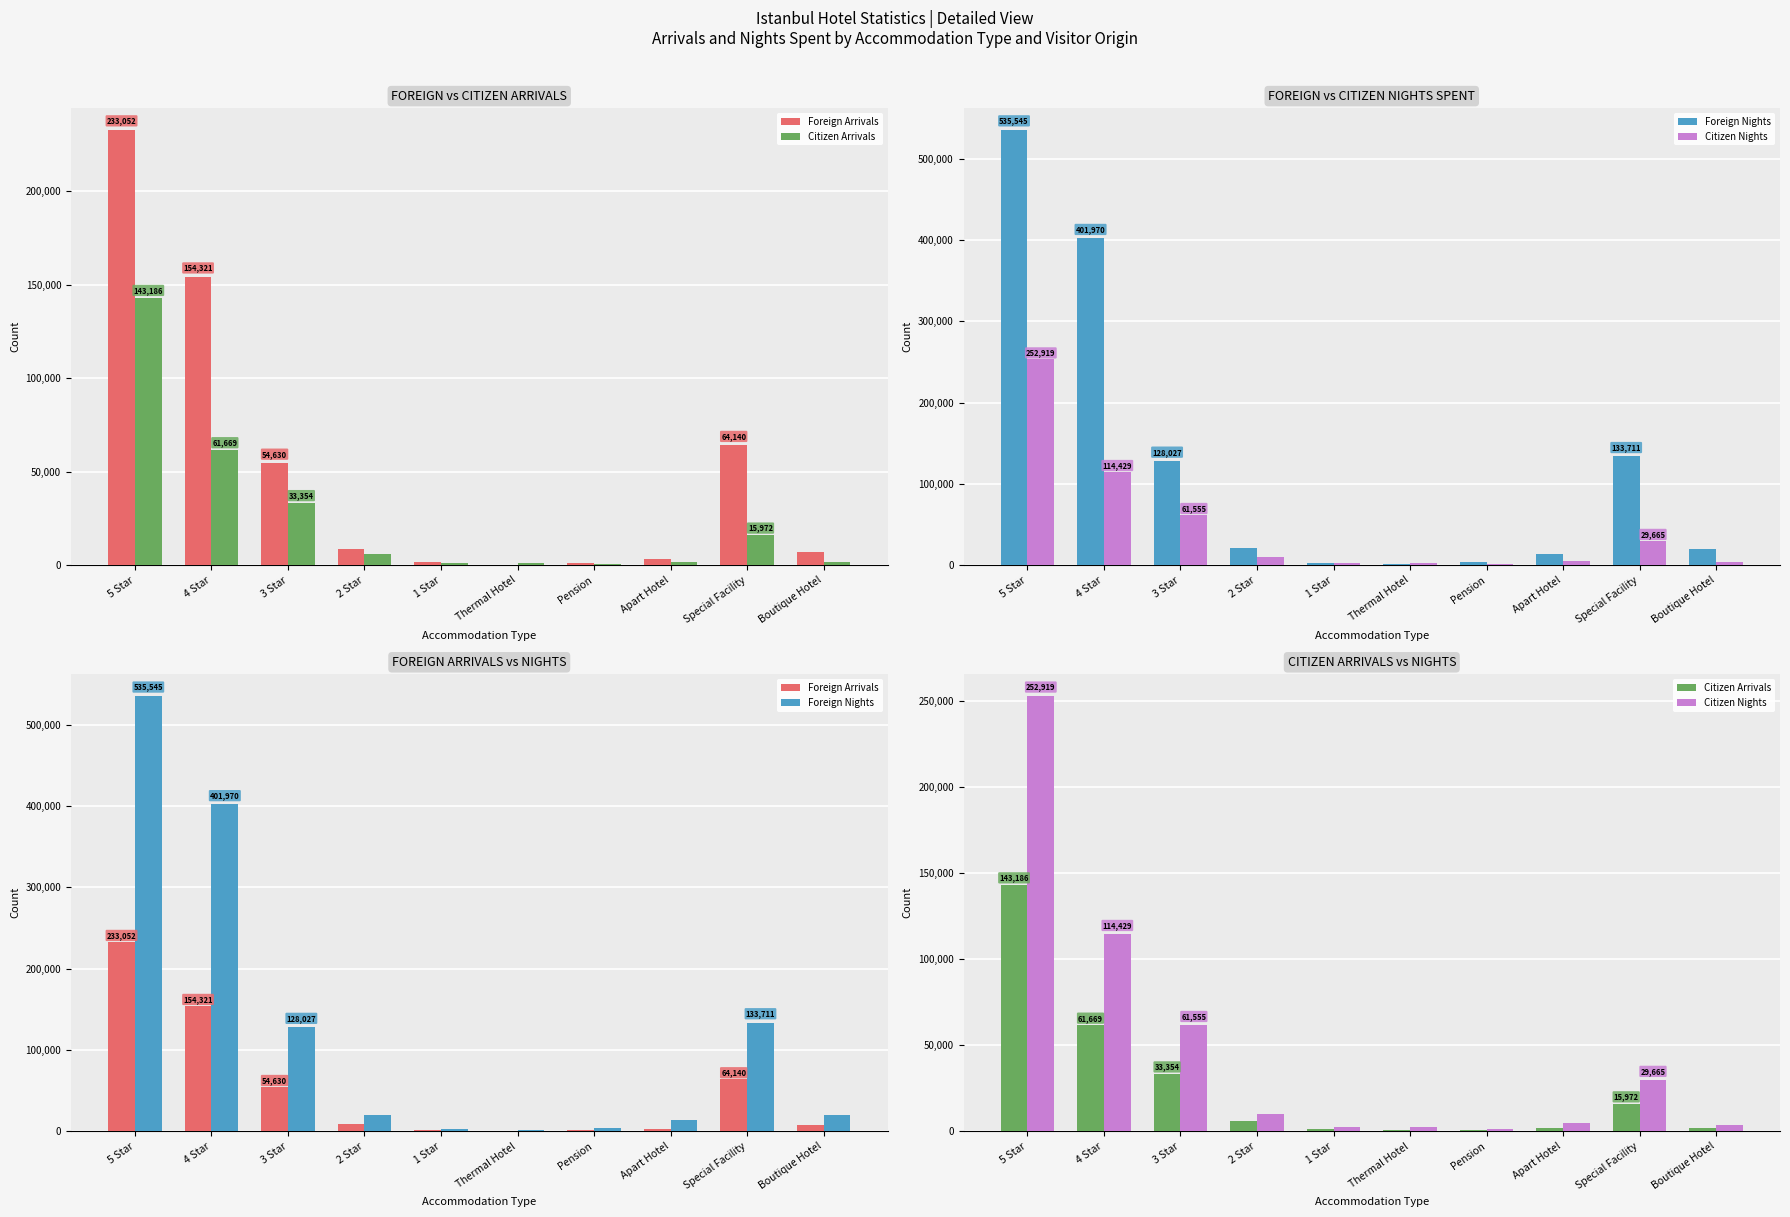

What is the label of the 8th bar from the left?

Apart Hotel